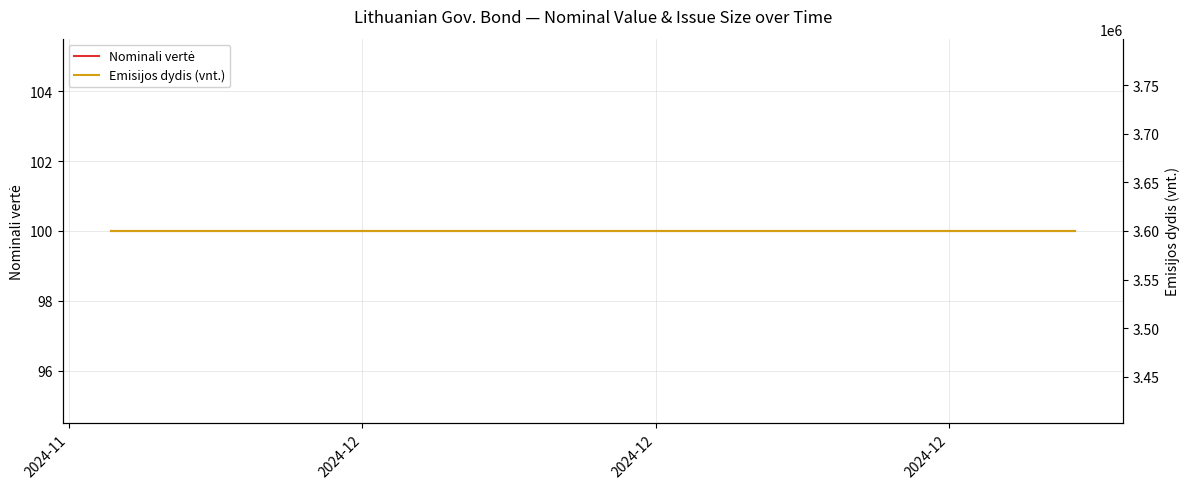

What is the sum of all Nominali vertė values?

1800